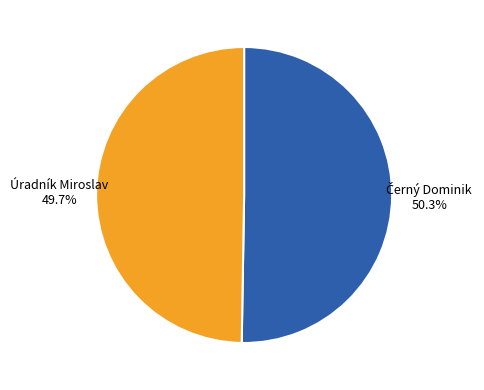

Which slice is the smallest?

Úradník Miroslav